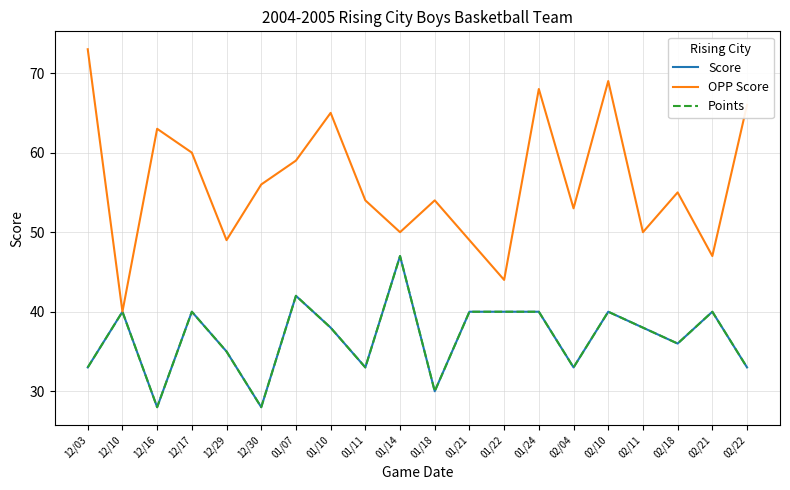

Does the chart have visible grid lines?

Yes